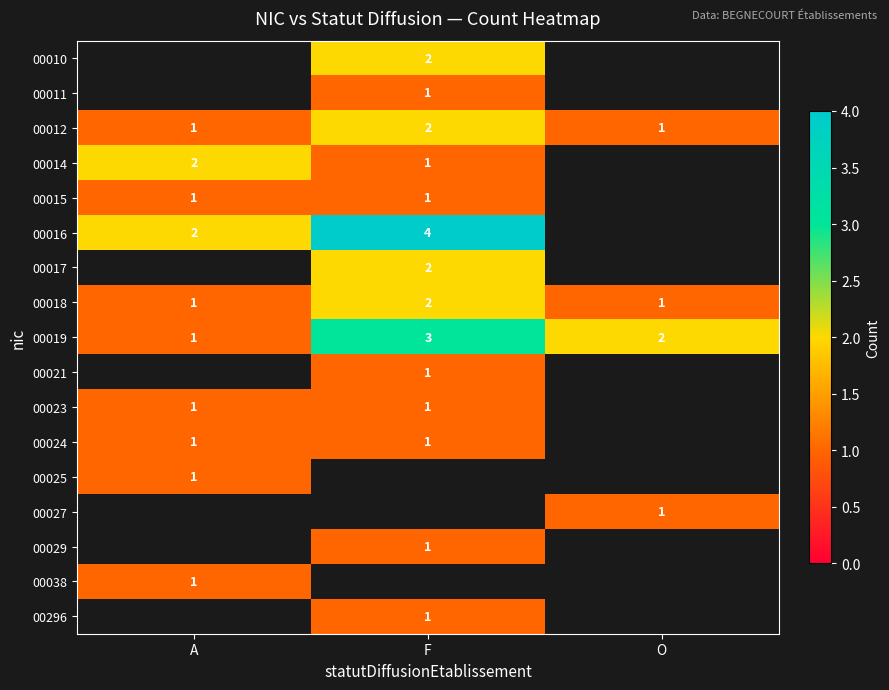

How many series are shown in this chart?

17